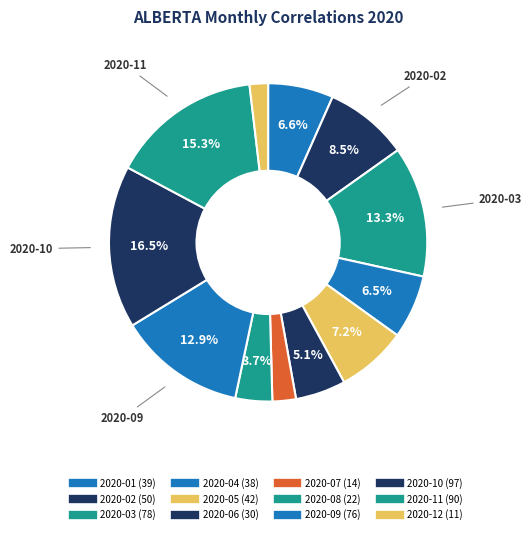

What portion of the pie excludes 2020-10?

83.5%